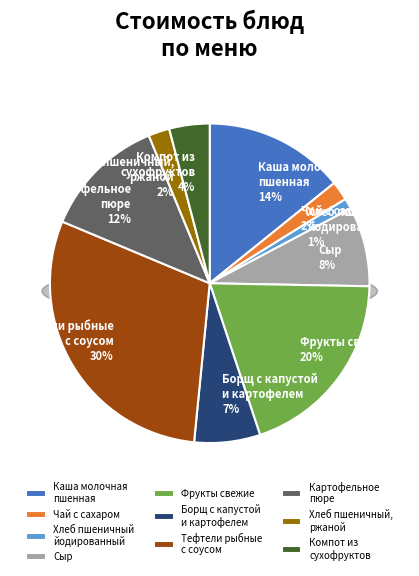

Which category has the biggest portion of the pie?

Тефтели рыбные
с соусом